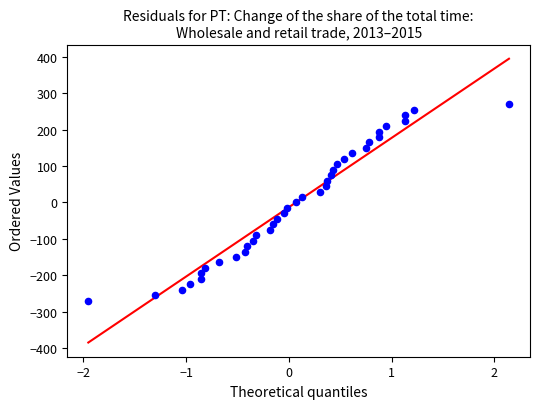

What is the range of Y values (max minus min)?

540